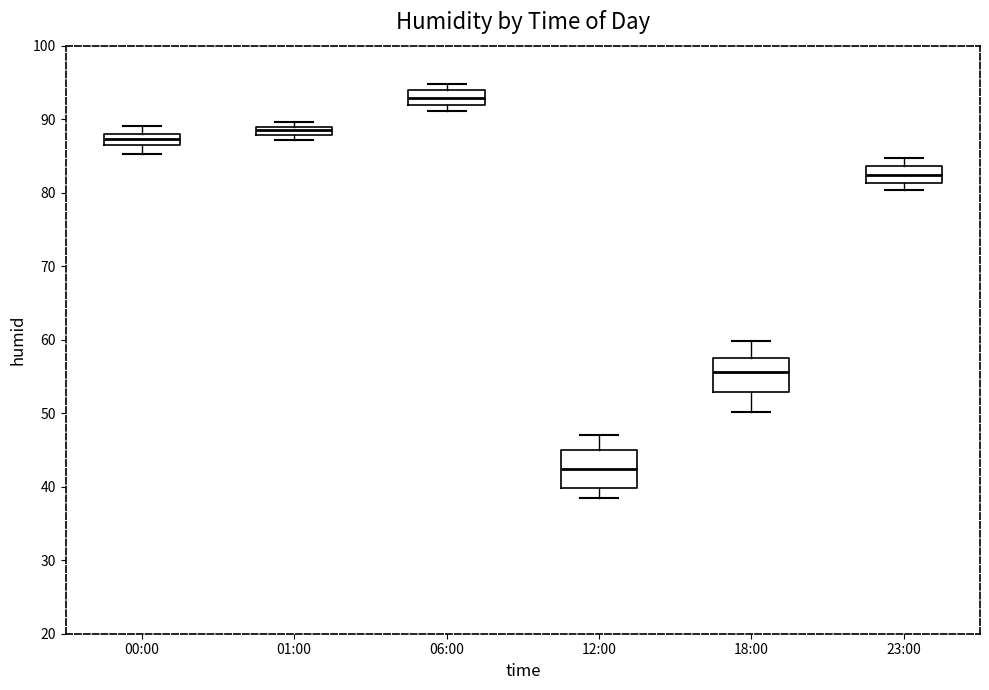

Which box has the highest median line?

06:00